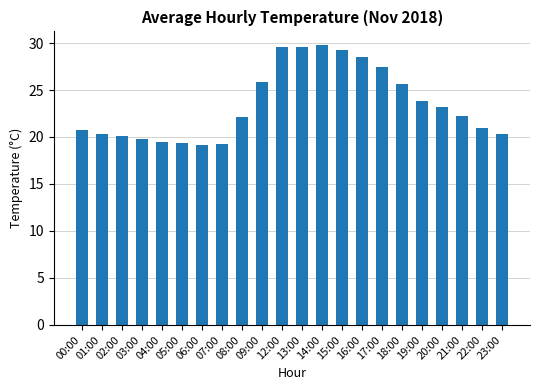

Approximately how many times larger is the value at 06:00 compared to 04:00?

1.0